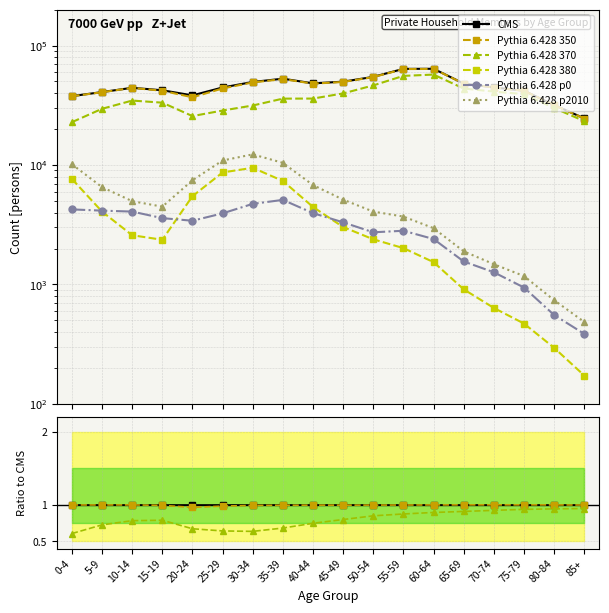

Reading right to left, extract all data points from this chart.

CMS: 1.0	1.0	1.0	1.0	1.0	1.0	1.0	1.0	1.0	1.0	1.0	1.0	1.0	1.0	1.0	1.0	1.0	1.0
Pythia 6.428 350: 1.0	1.0	1.0	1.0	1.0	1.0	1.0	1.0	1.0	1.0	1.0	1.0	1.0	1.0	1.0	1.0	1.0	1.0
Pythia 6.428 370: 0.9	0.9	0.9	0.9	0.9	0.9	0.9	0.8	0.8	0.7	0.7	0.6	0.6	0.7	0.8	0.8	0.7	0.6
Pythia 6.428 380: 0.0	0.0	0.0	0.0	0.0	0.0	0.0	0.0	0.1	0.1	0.1	0.2	0.2	0.1	0.1	0.1	0.1	0.2
Pythia 6.428 p0: 0.0	0.0	0.0	0.0	0.0	0.0	0.0	0.0	0.1	0.1	0.1	0.1	0.1	0.1	0.1	0.1	0.1	0.1
Pythia 6.428 p2010: 0.0	0.0	0.0	0.0	0.0	0.0	0.1	0.1	0.1	0.1	0.2	0.2	0.2	0.2	0.1	0.1	0.2	0.3